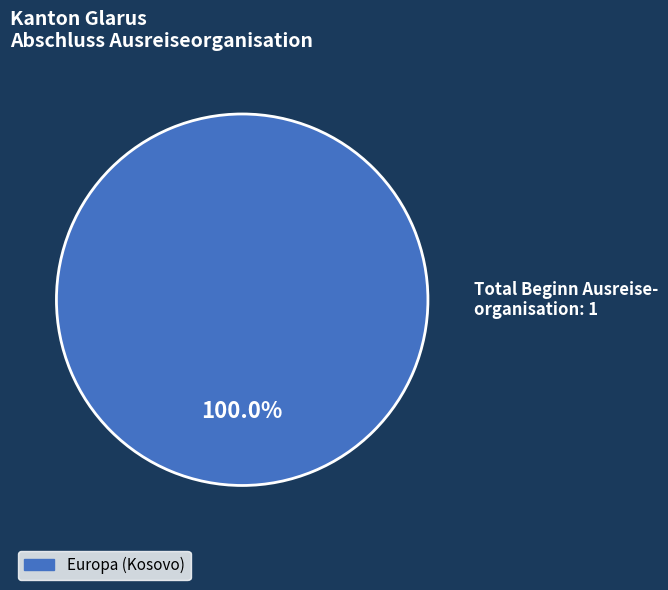

Does any single category account for the majority?

Yes